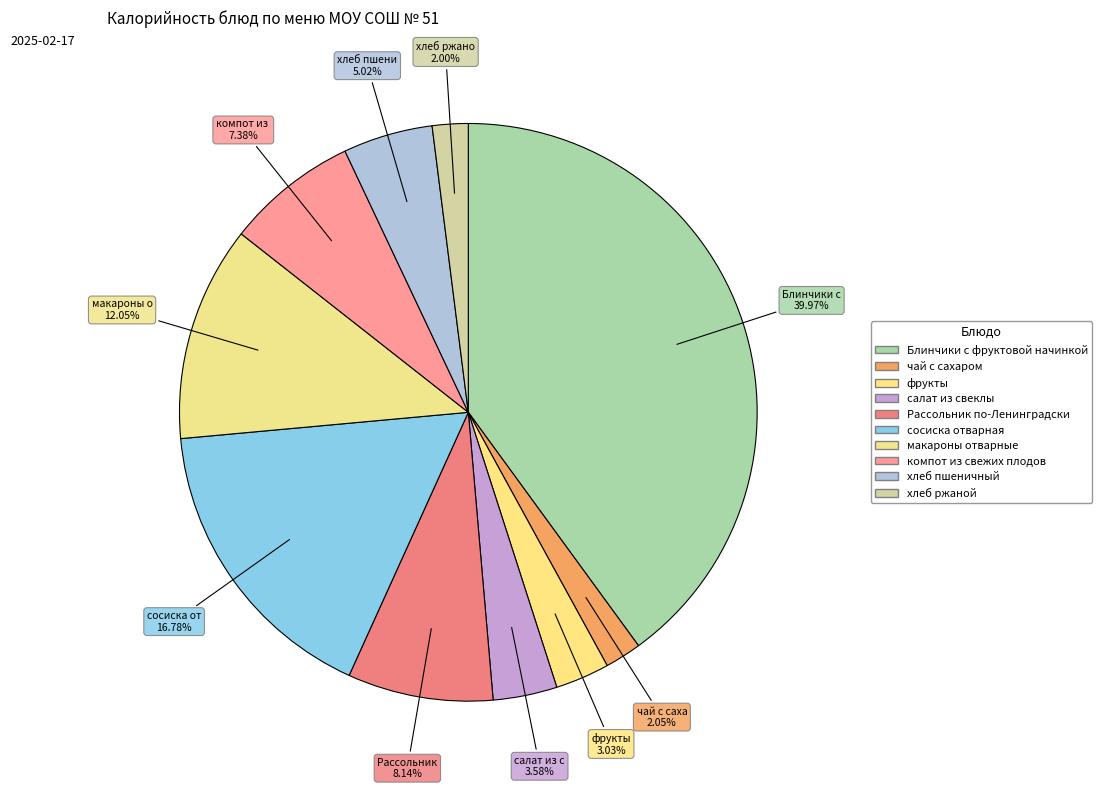

To the nearest percent, what percentage of the pie is макароны отварные?

12%